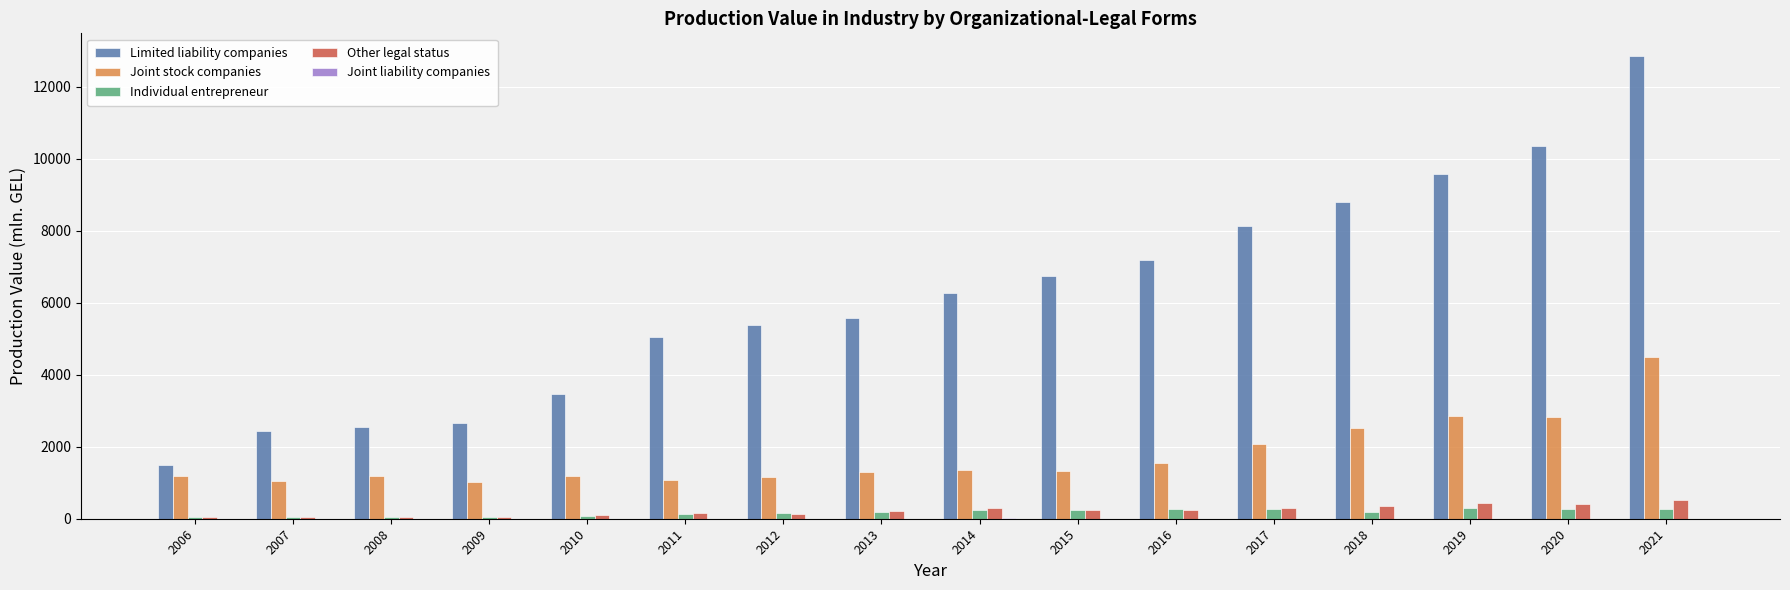

How many distinct data groups are displayed?

5